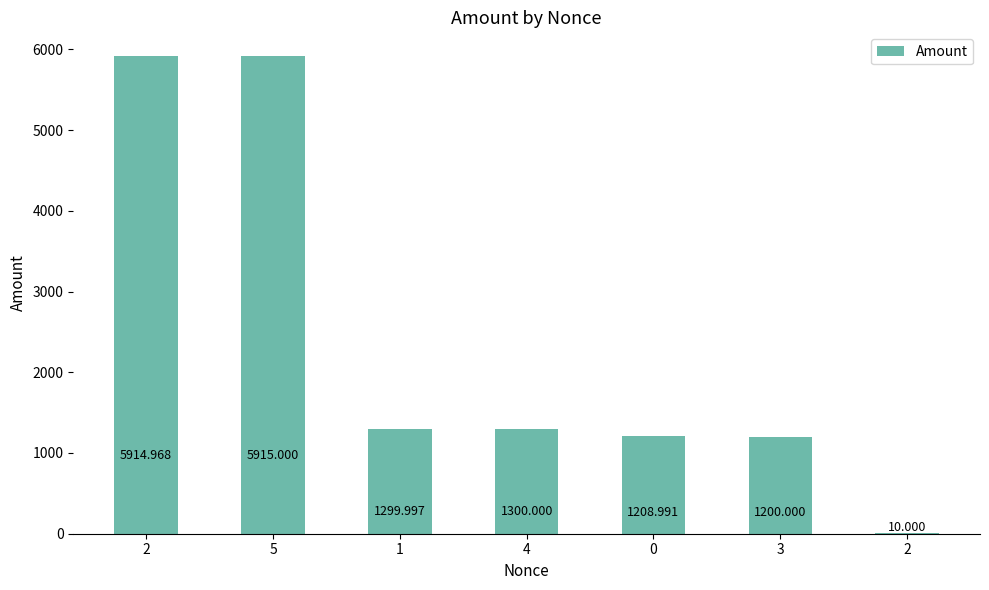

Is it true that the value at 0 is 1209.0?

True